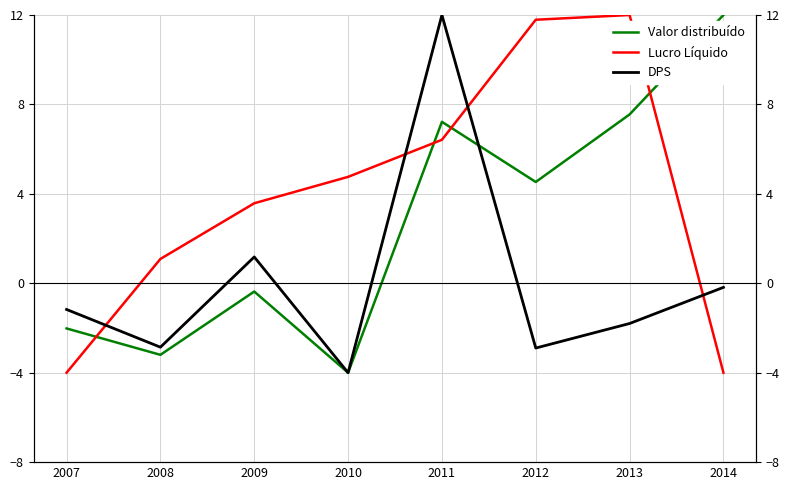

Is this an area chart (filled region under the line)?

No